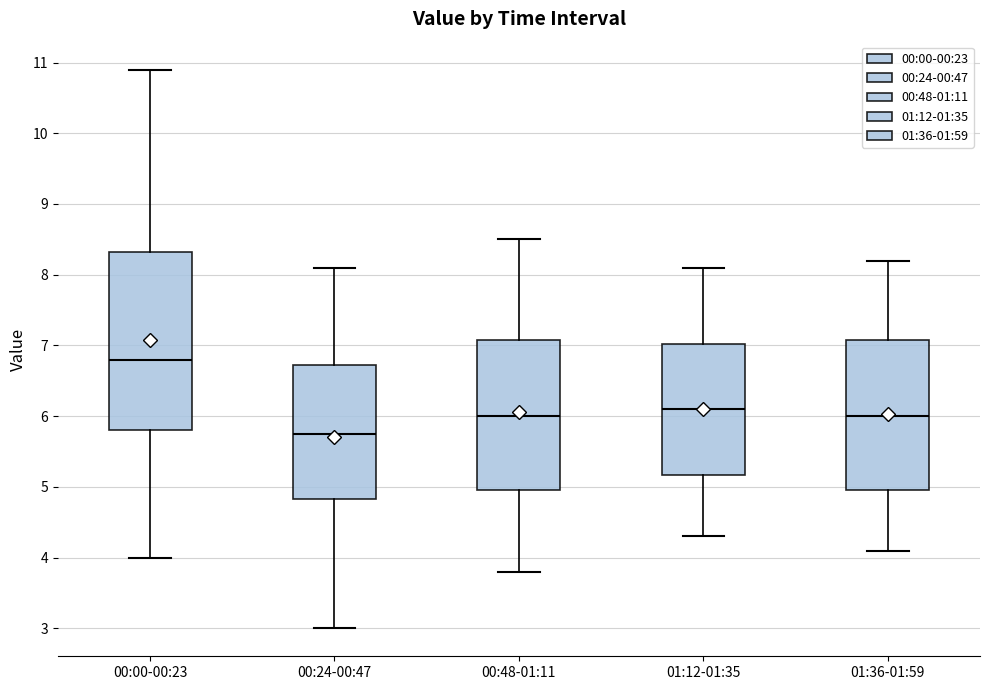

Where does the median line of the box for 00:24-00:47 sit on the y-axis? The values are not printed on the chart, so give them approximately, as read against the axis.

5.8